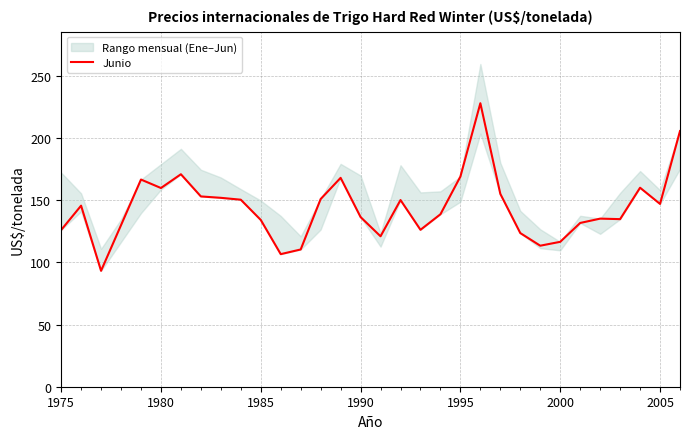

The Junio series shows 55.4 at 1975. True or false?

False